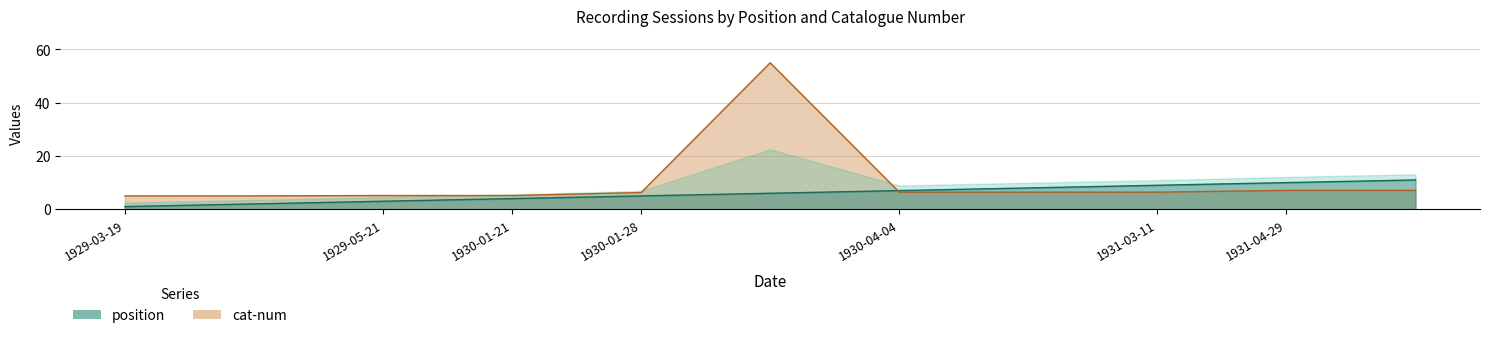

After their last crossing, which series has the higher values: cat-num or position?

position